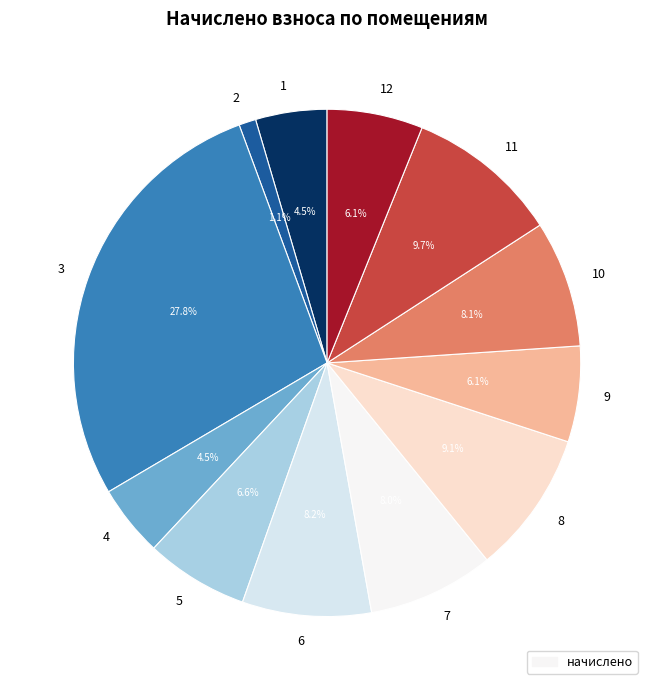

To the nearest percent, what portion does 6 represent?

8%